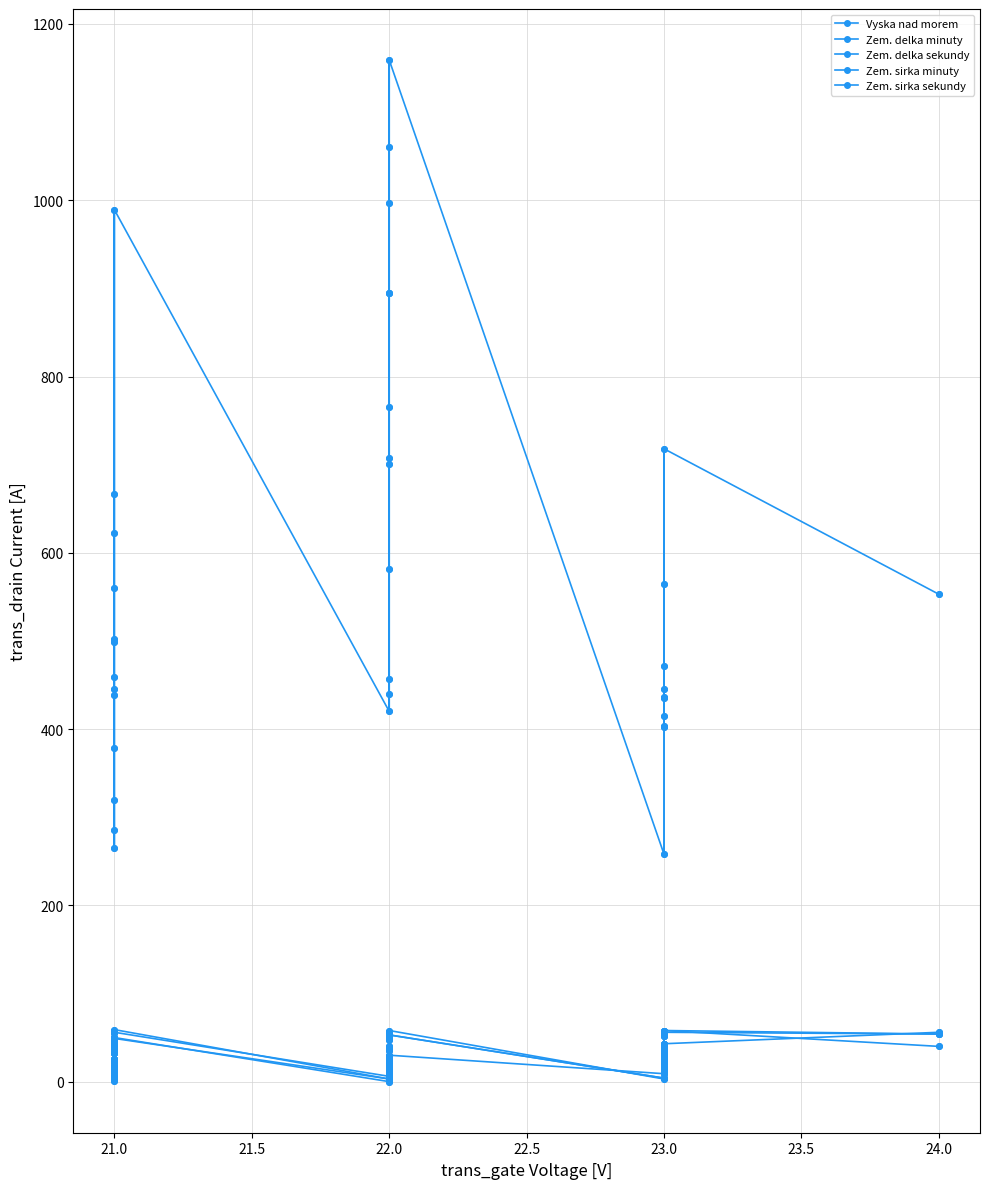

What is the difference between the second highest and second lowest values in the Zem. delka minuty series?

55